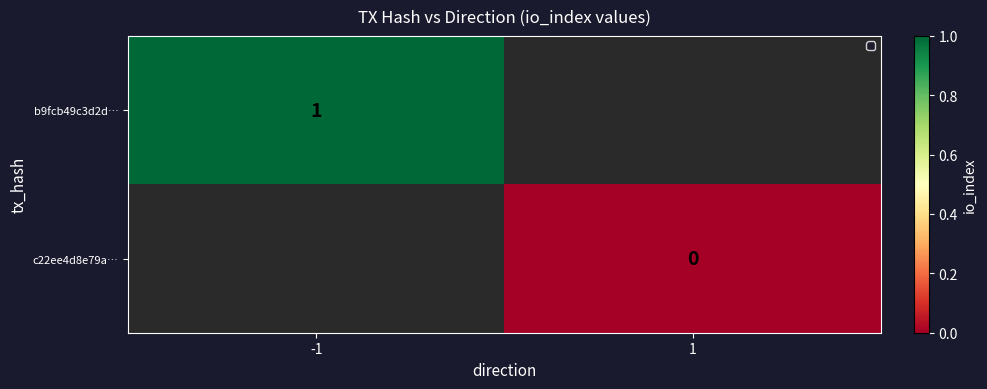

True or false: b9fcb49c3d2d… has a value of 0 at -1.

False